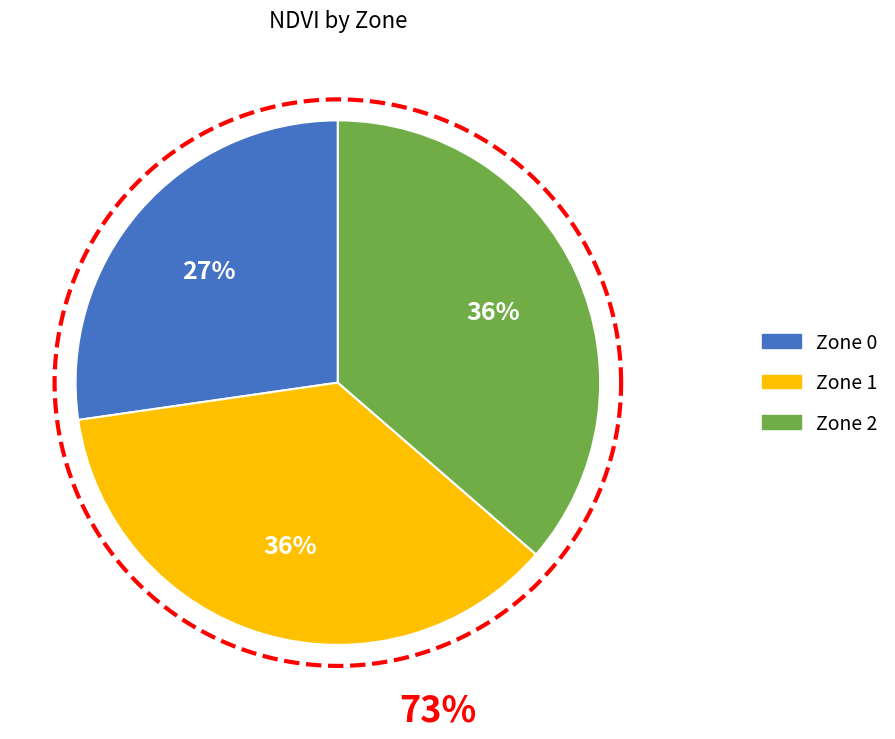

Is it true that Zone 1 is 25% of the pie?

False